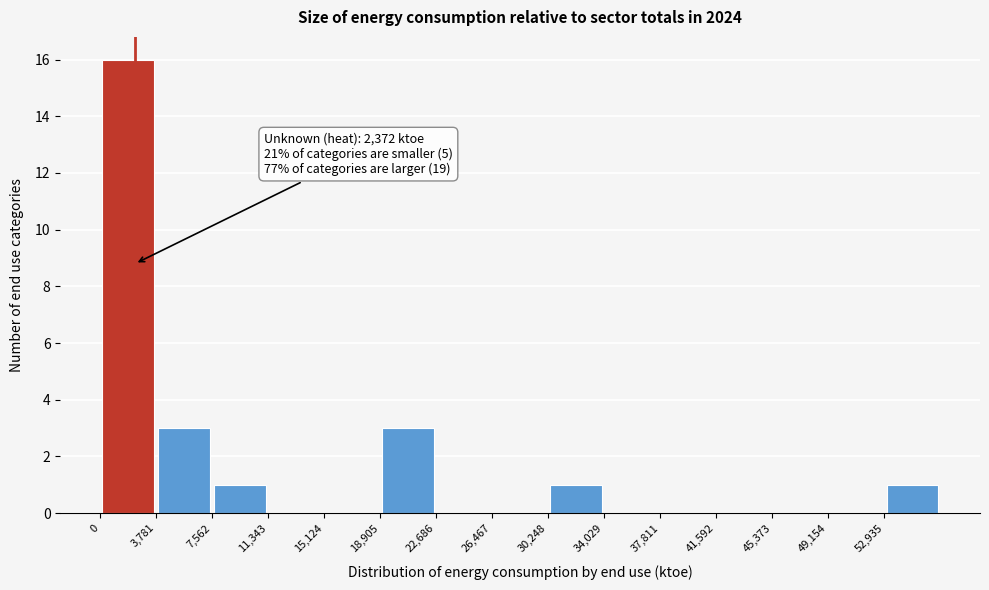

Over which range of the x-axis is the bar tallest?

0 to 4000